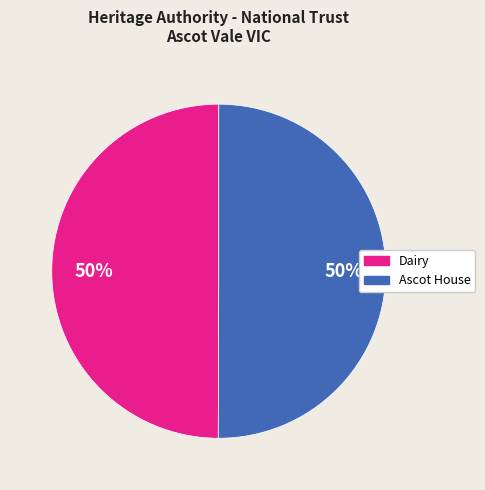

What is the ratio of the value at Ascot House to the value at Dairy?

1.0